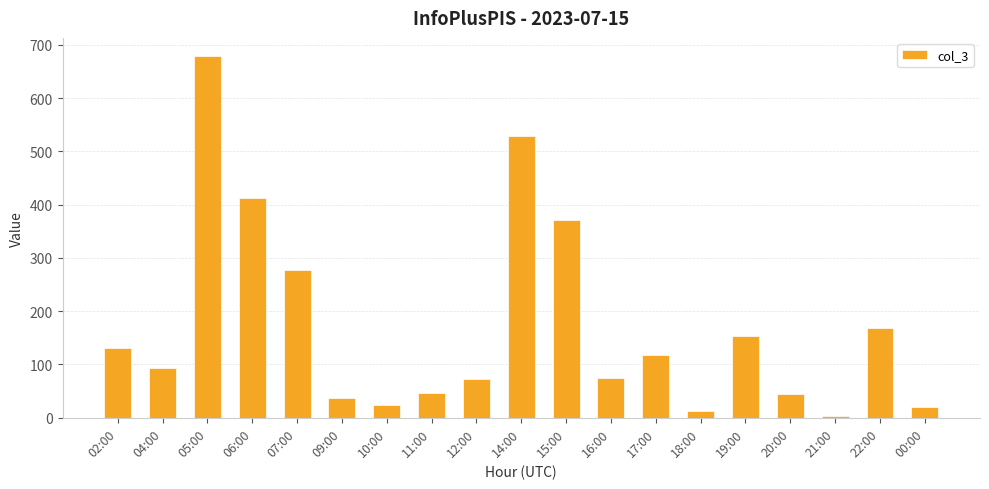

Where does the data first go above 93?

02:00